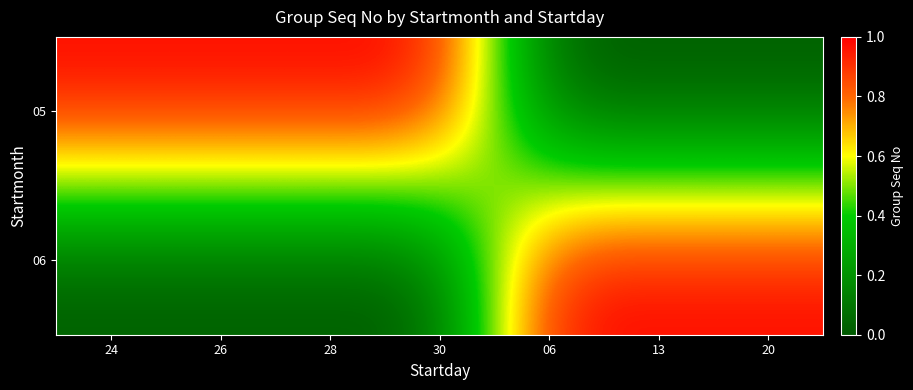

Which has a higher value, 24 or 13?

24